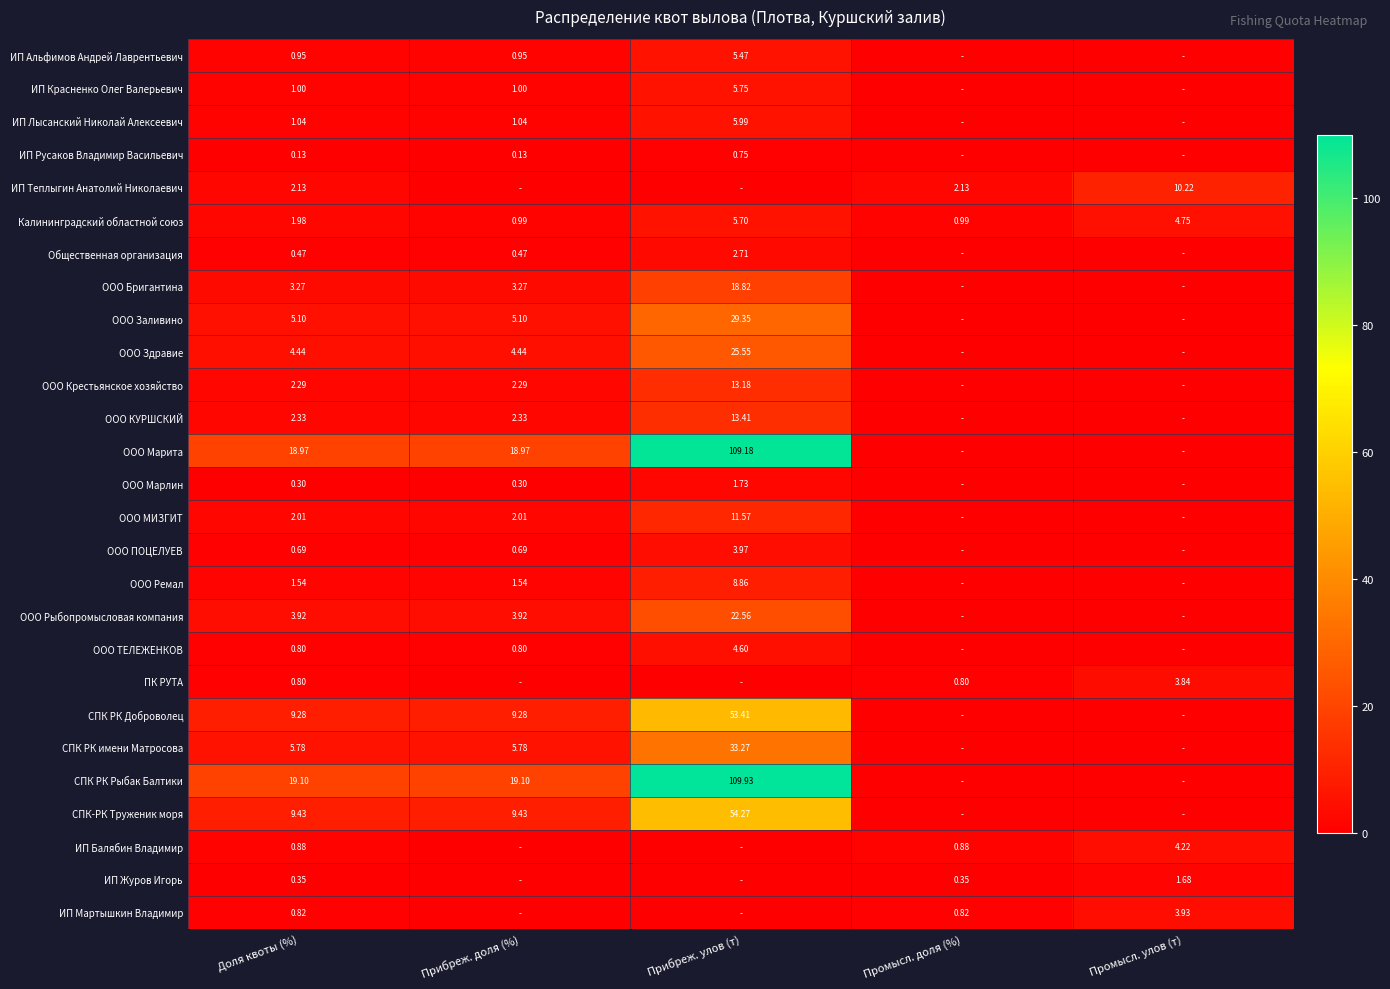

Which category has the highest value across all series?

Прибреж. улов (т)